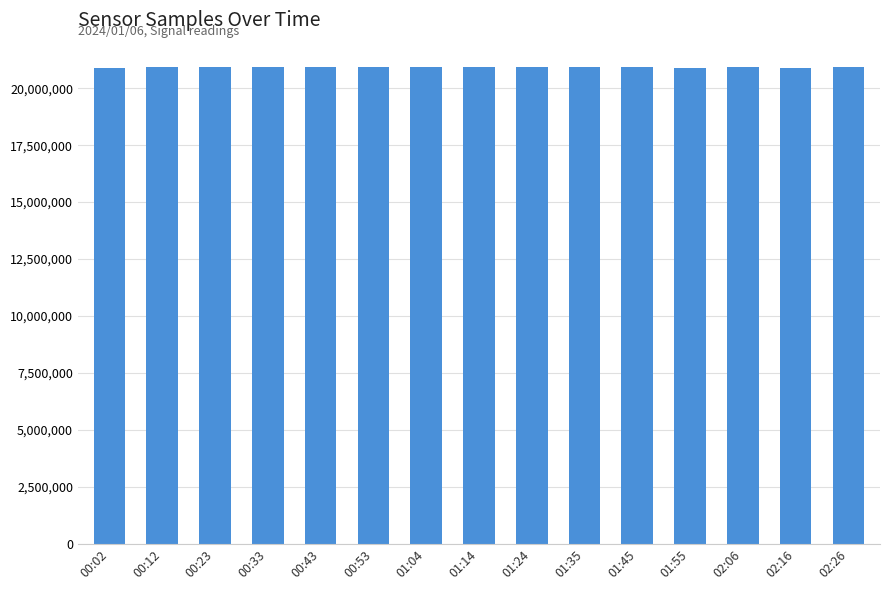

What is the sum of the values at 00:12 and 01:35?

41842410